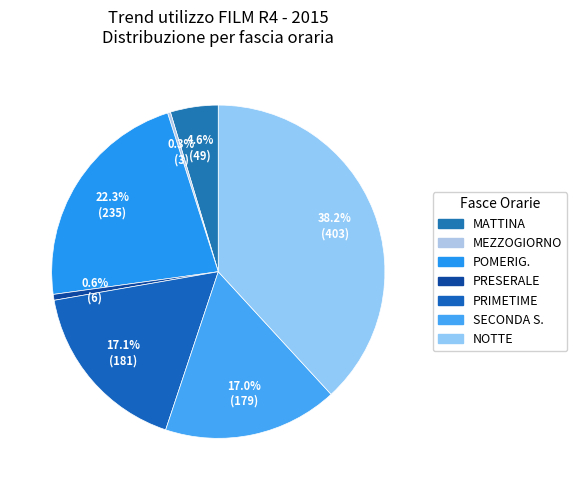

Count the number of slices in the pie.

7